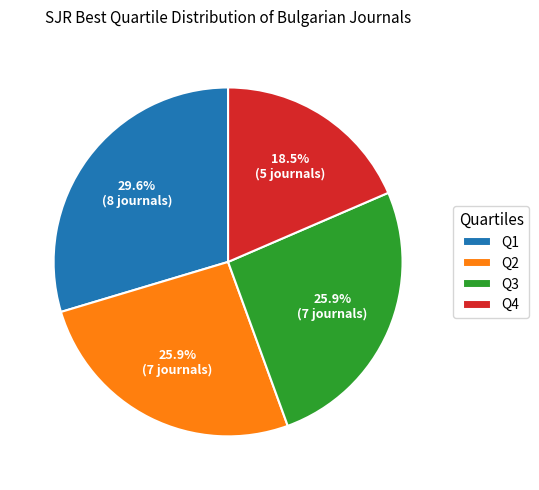

Which has a higher value, Q1 or Q4?

Q1